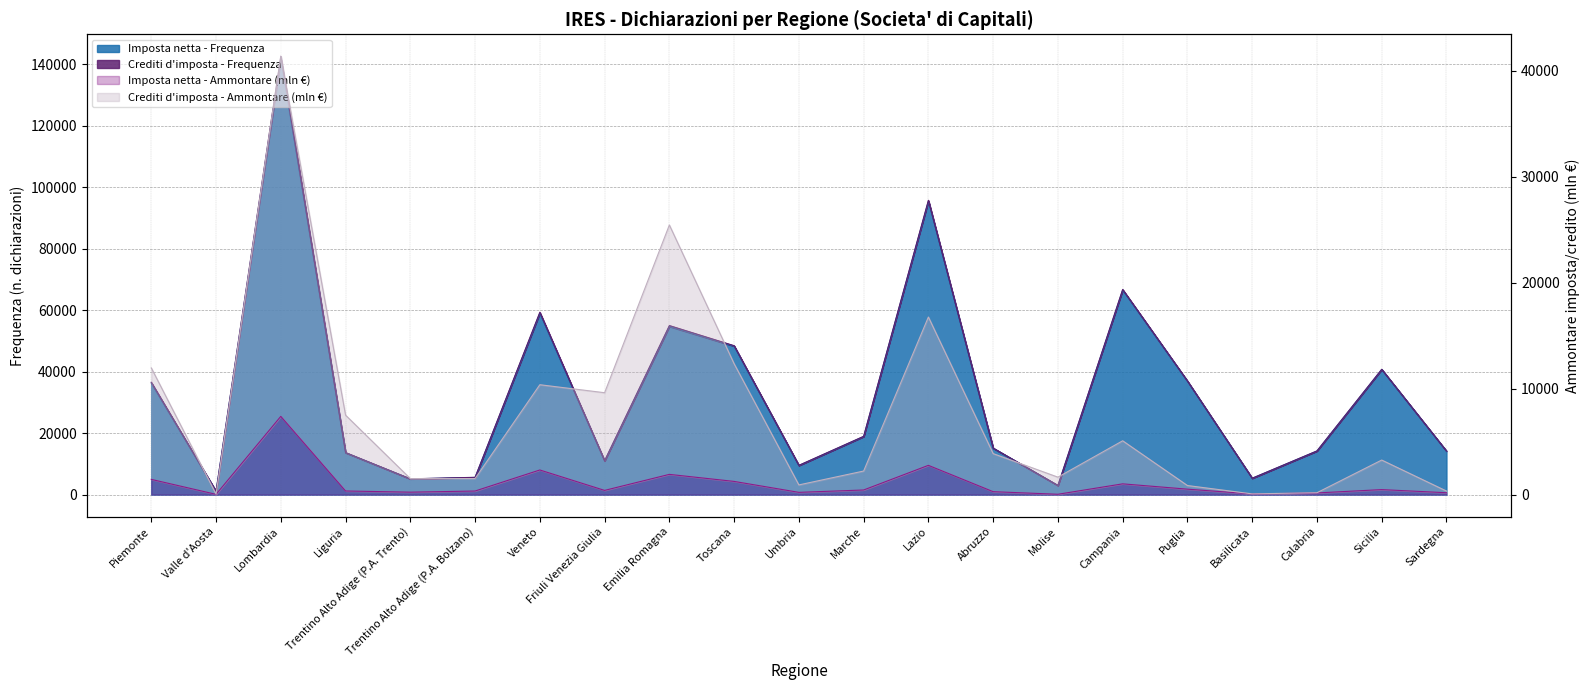

True or false: Crediti d'imposta - Ammontare (Mlg €) and Imposta netta - Ammontare (Mlg €) cross at least once.

False